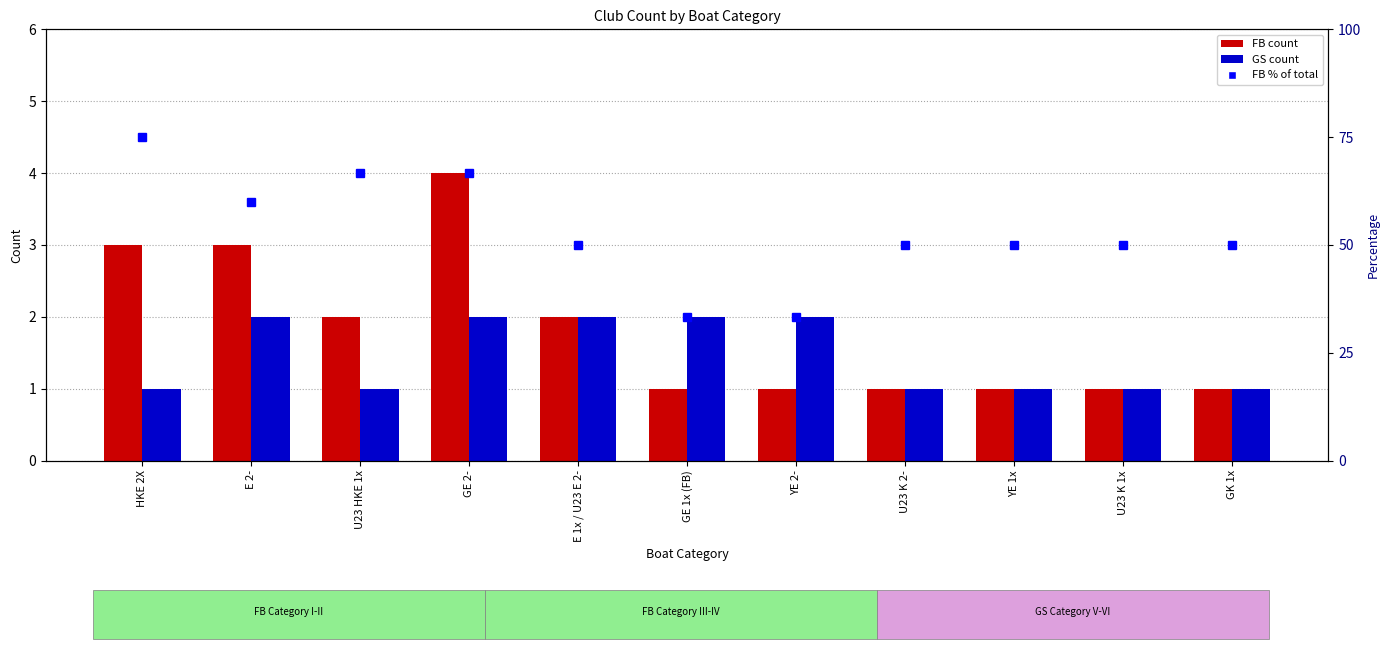

At which label is GS closest to 1?

HKE 2X